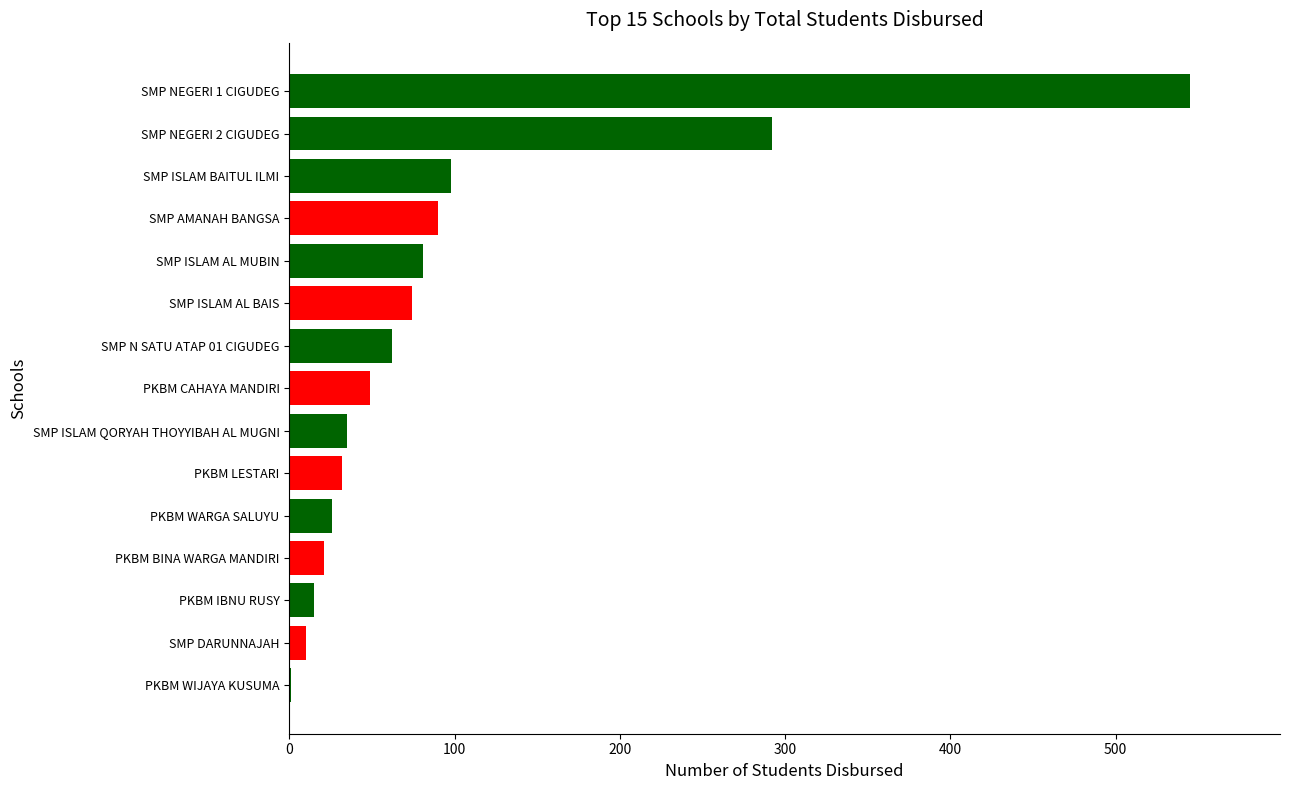

How many distinct data groups are displayed?

1